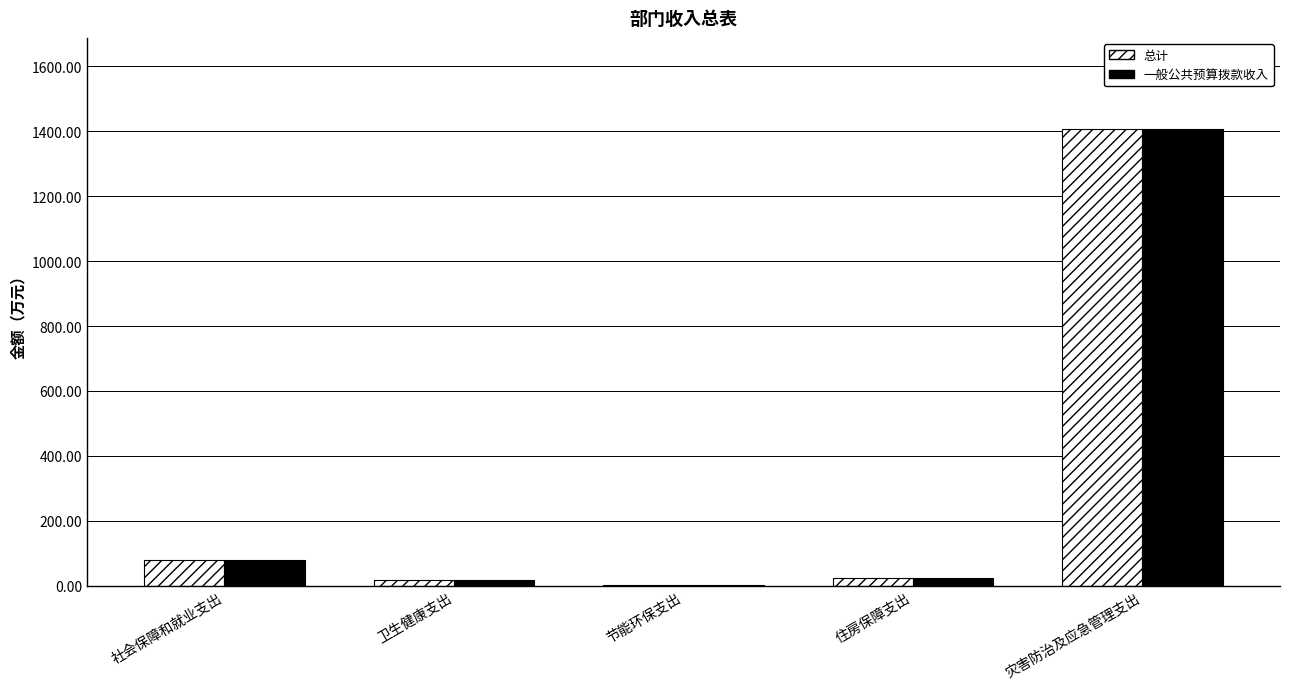

What are all the series names shown in the legend?

总计, 一般公共预算拨款收入